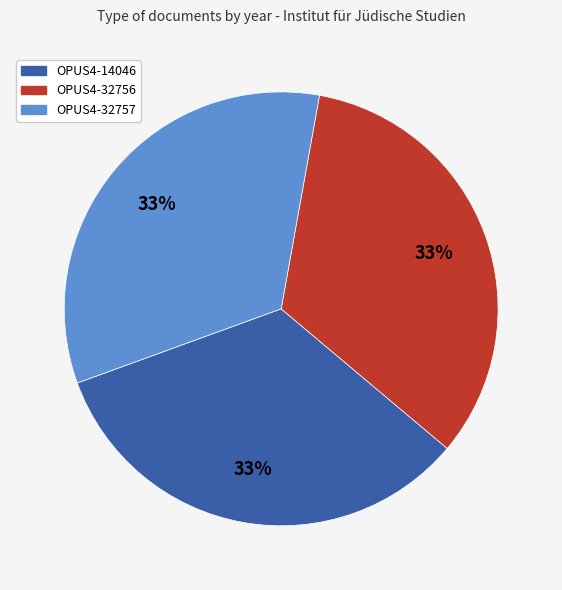

Does OPUS4-14046 account for over 50% of the chart?

No